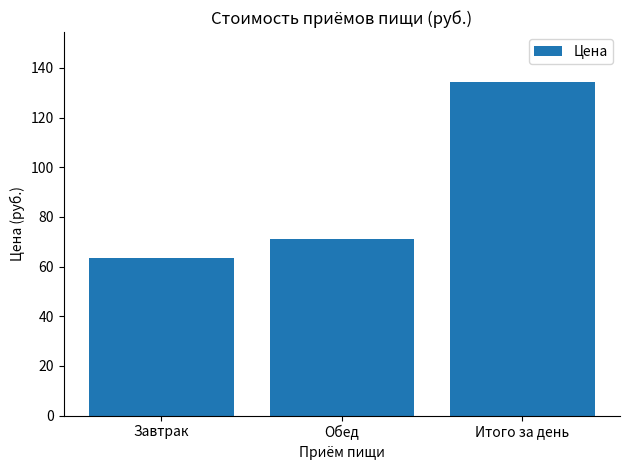

What is the value of the 3rd bar from the left?

134.3